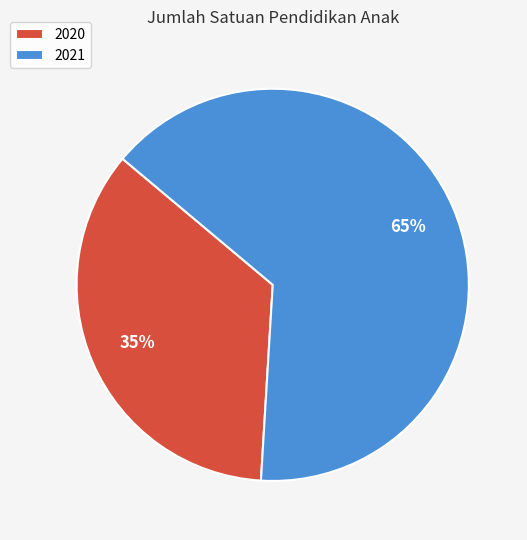

Between 2021 and 2020, which is larger?

2021